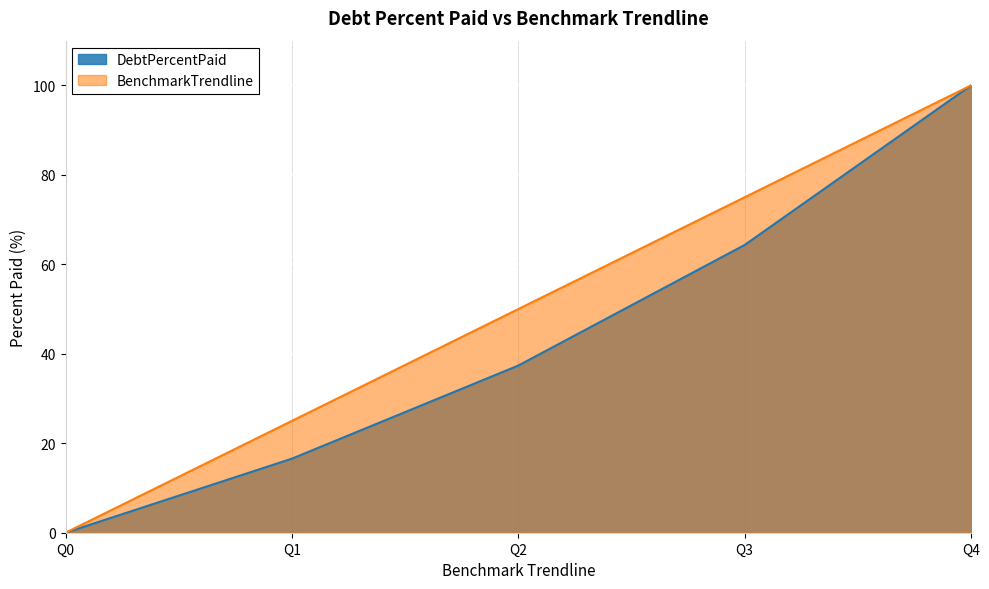

Is the value of BenchmarkTrendline at Q0 greater than the value of DebtPercentPaid at Q1?

No